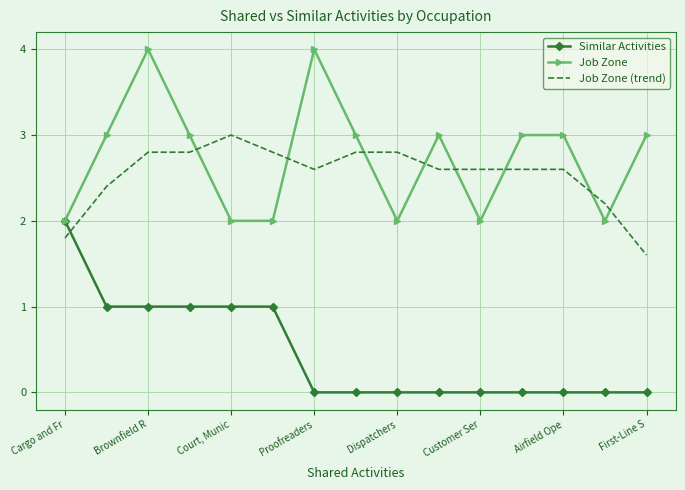

Which series has the largest total across all categories?

Job Zone